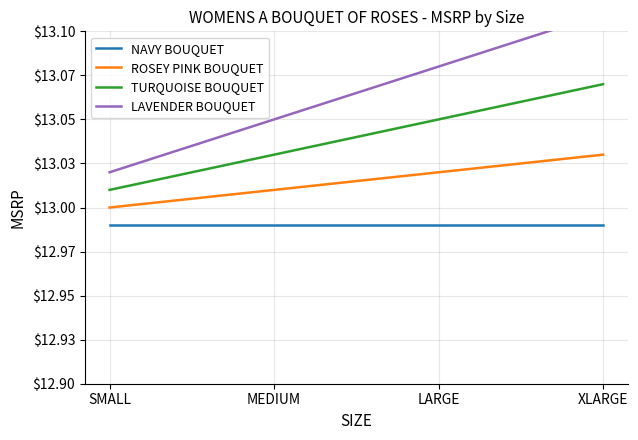

Which category has the lowest value in the ROSEY PINK BOUQUET series?

SMALL